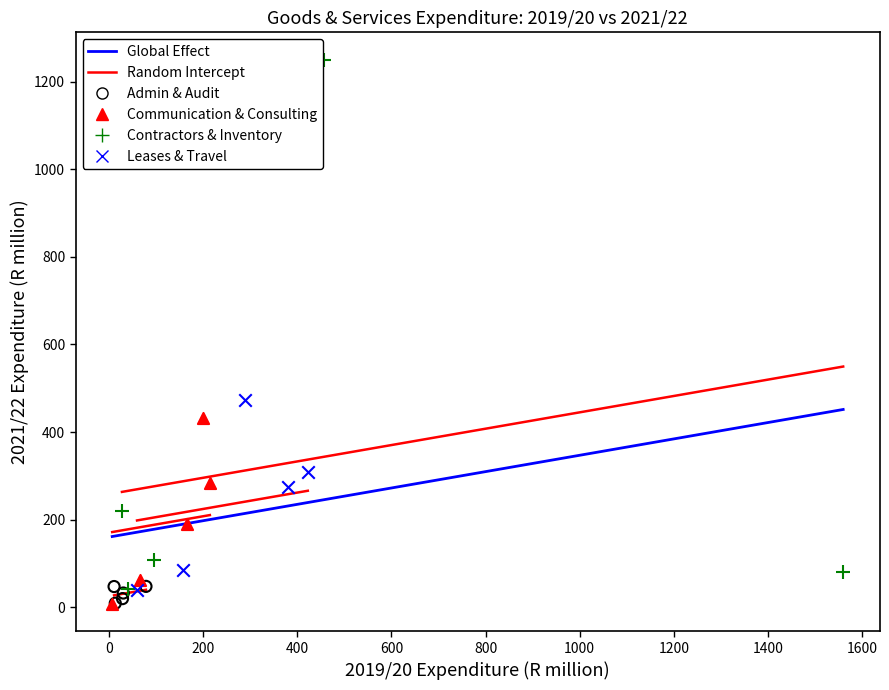

Which series reaches the maximum Y coordinate?

Contractors & Inventory